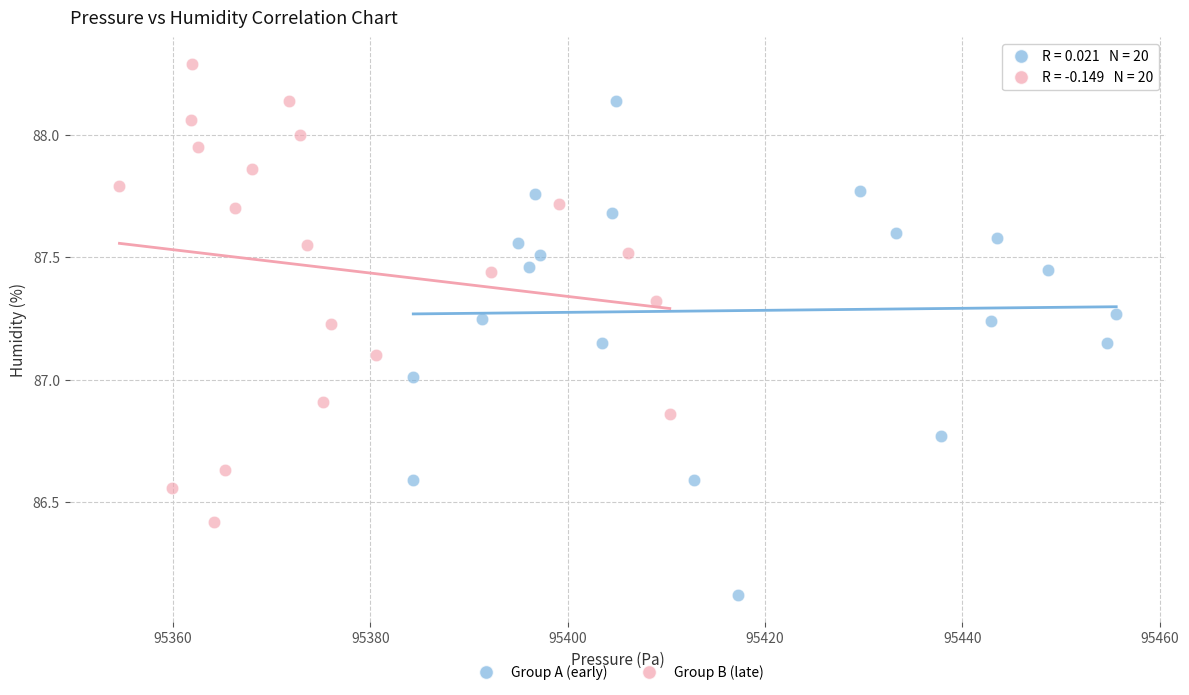

Which series has the largest Y range (max minus min)?

Group A (early)